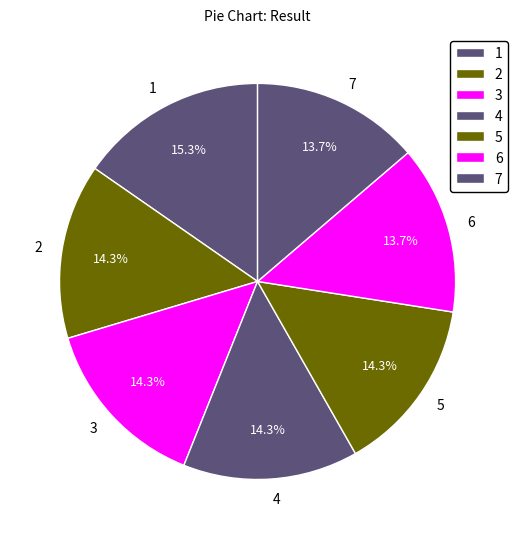

Which has a higher value, 5 or 7?

5